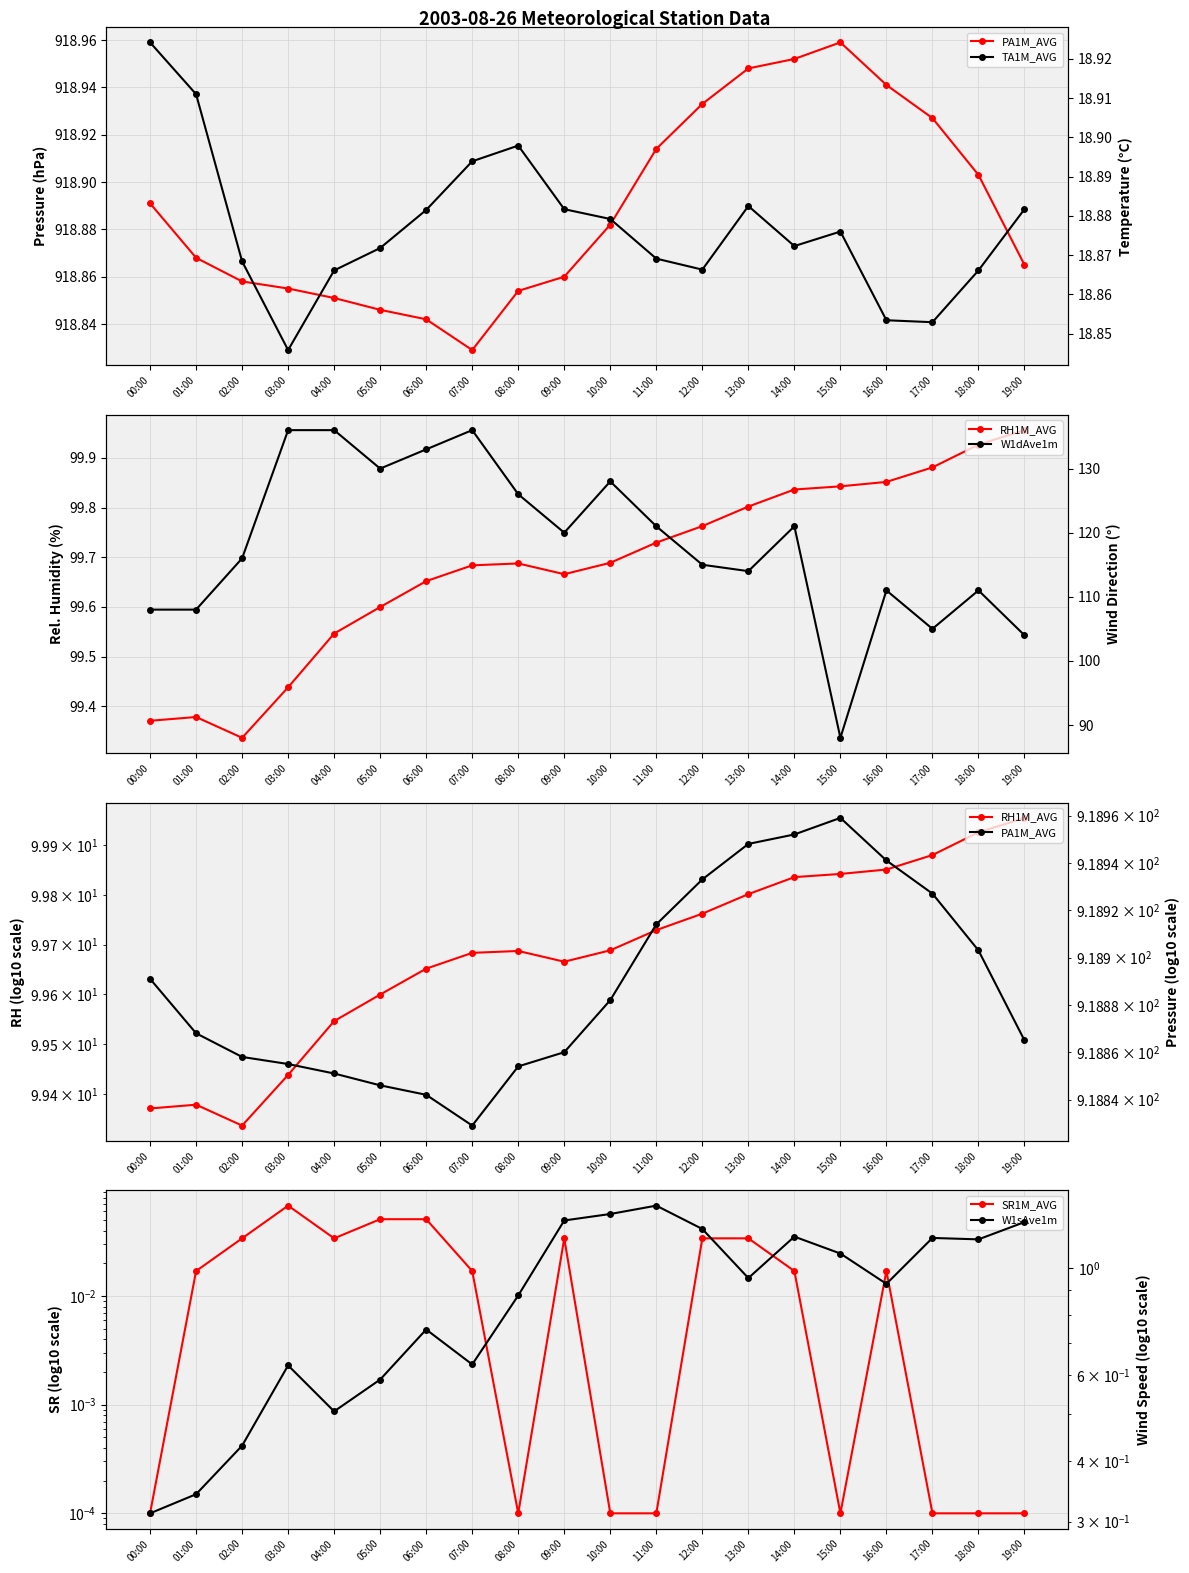

What is the difference between the second highest and minimum values in the TA1M_AVG series?

0.1